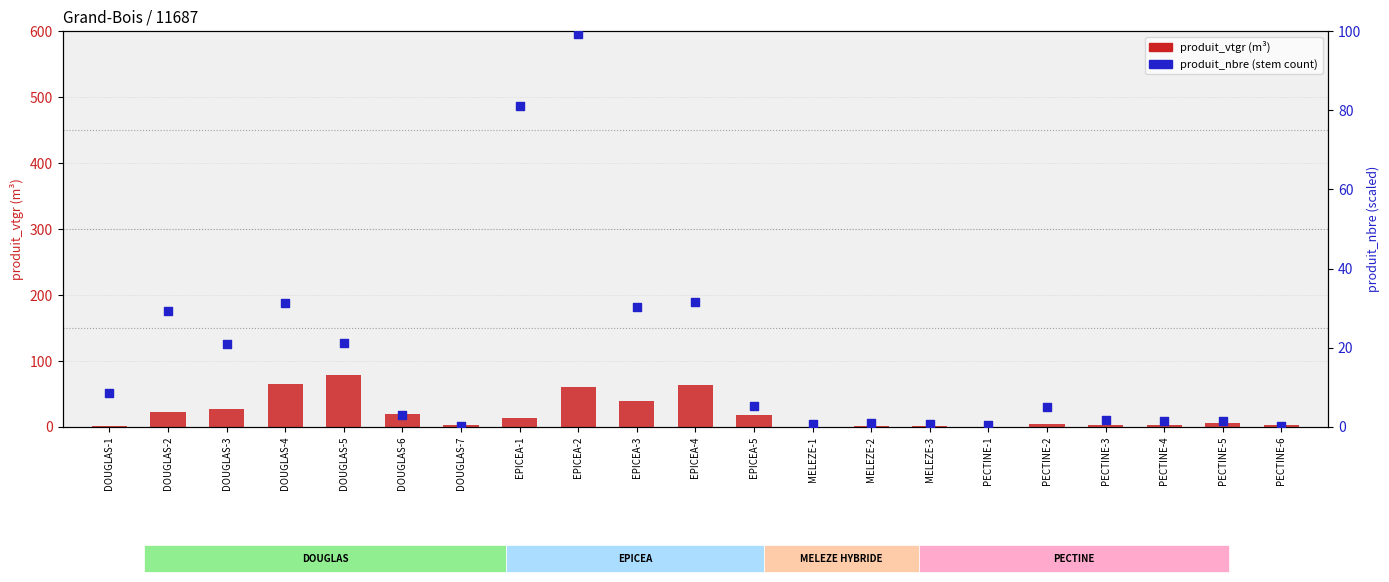

Which series has the largest total across all categories?

produit_vtgr